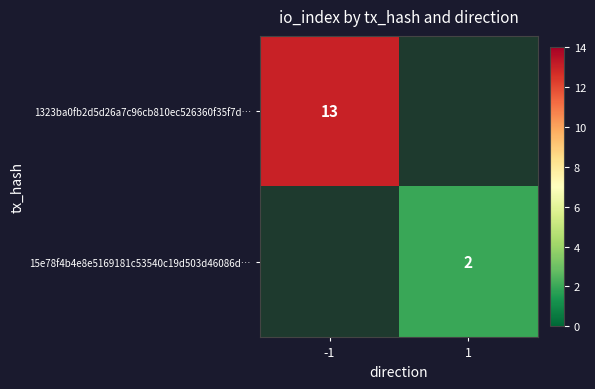

True or false: 15e78f4b4e8e5169181c53540c19d503d46086d… has a value of 2 at 1.

True